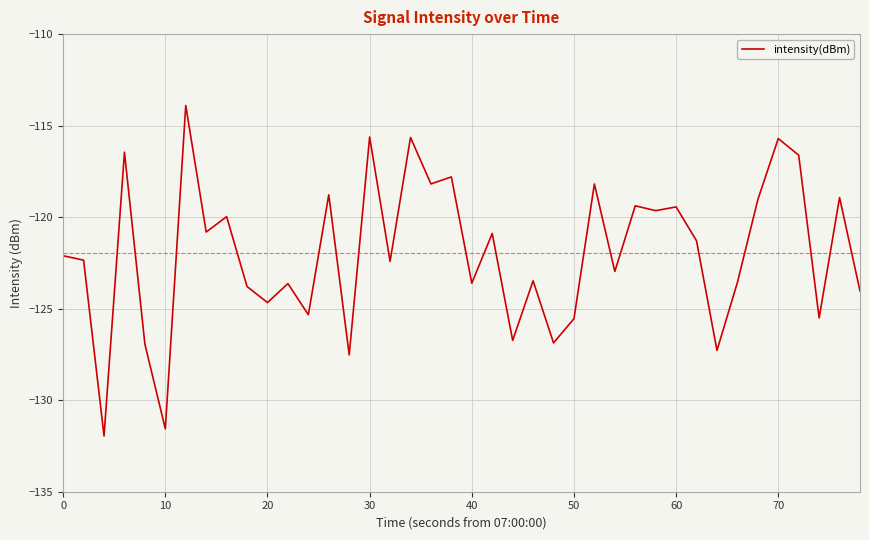

What is the sum of all values?

-4878.2